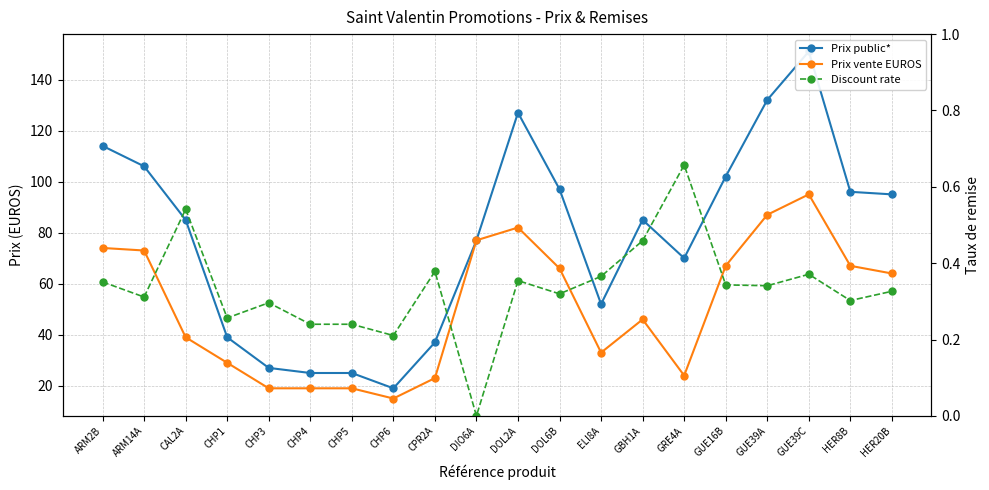

Which label corresponds to the smallest value in the chart?

DIO6A